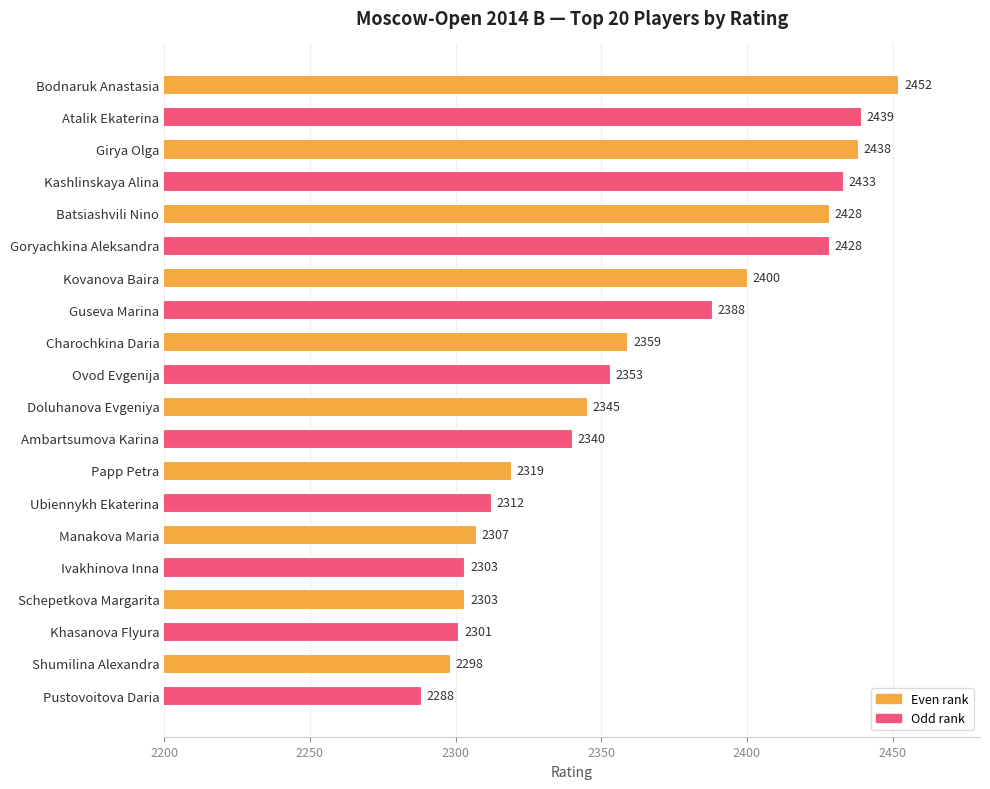

At which label is the value closest to 2370?

Charochkina Daria